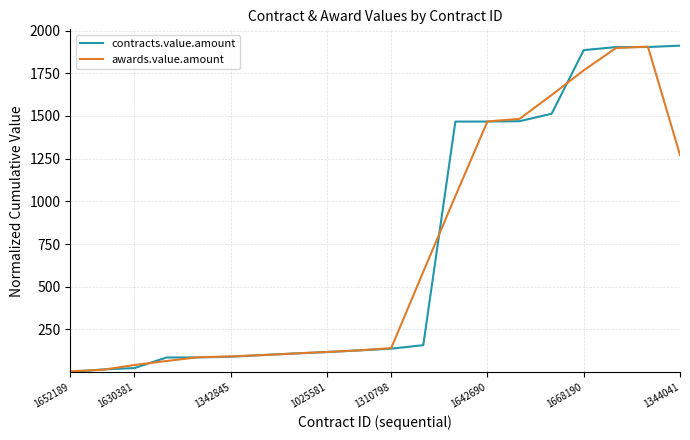

What is the greatest value displayed?

1911.3